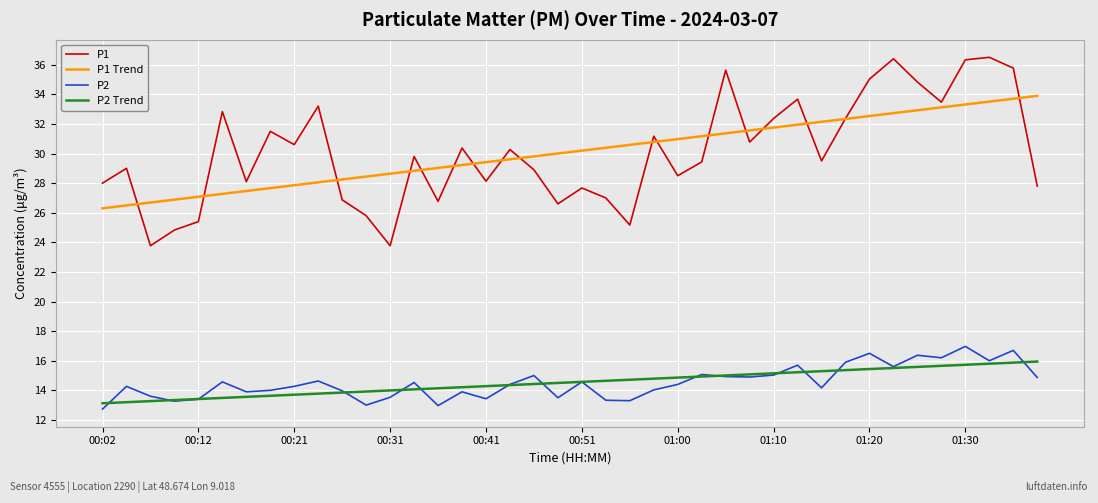

What is the maximum value shown in the chart?

36.5